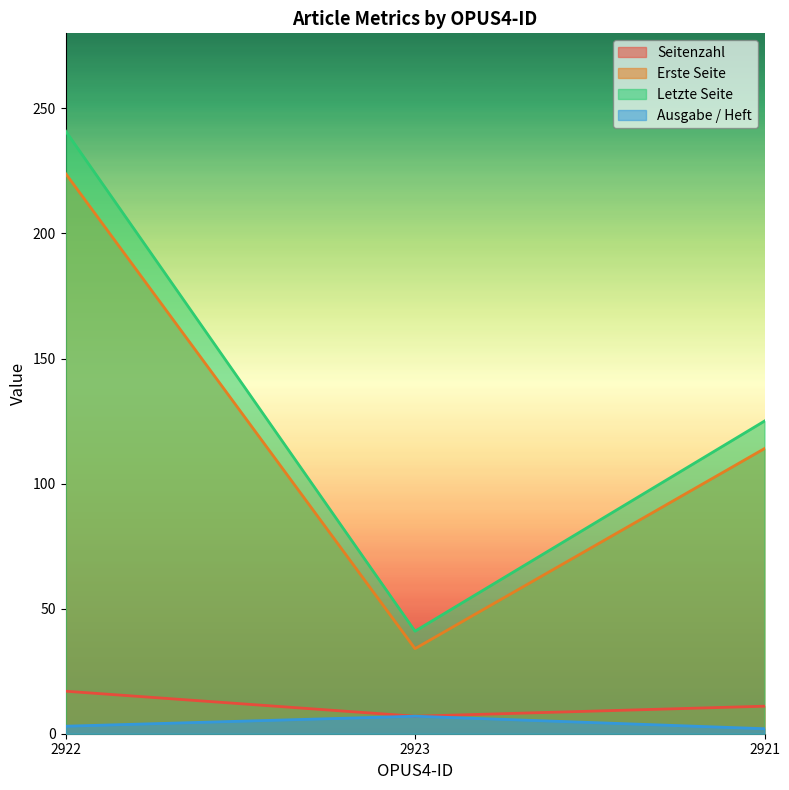

Reading right to left, what are all the values shown in this chart?

Seitenzahl: 2921=11	2923=7	2922=17
Erste Seite: 2921=114	2923=34	2922=224
Letzte Seite: 2921=125	2923=41	2922=241
Ausgabe / Heft: 2921=2	2923=7	2922=3